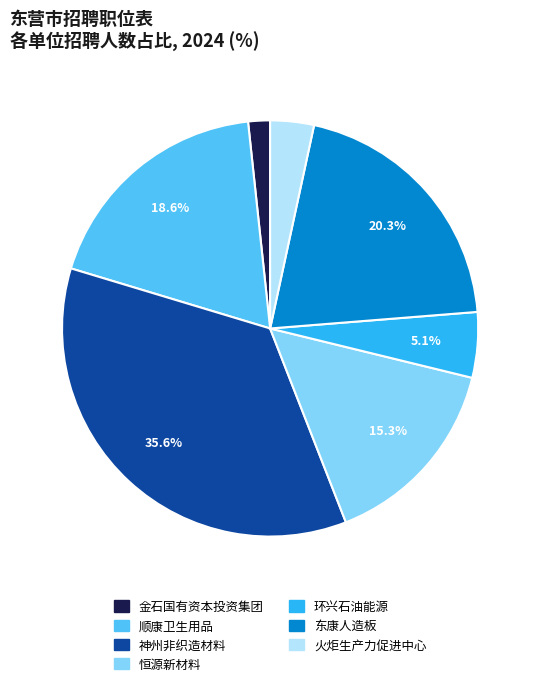

Count the number of slices in the pie.

7